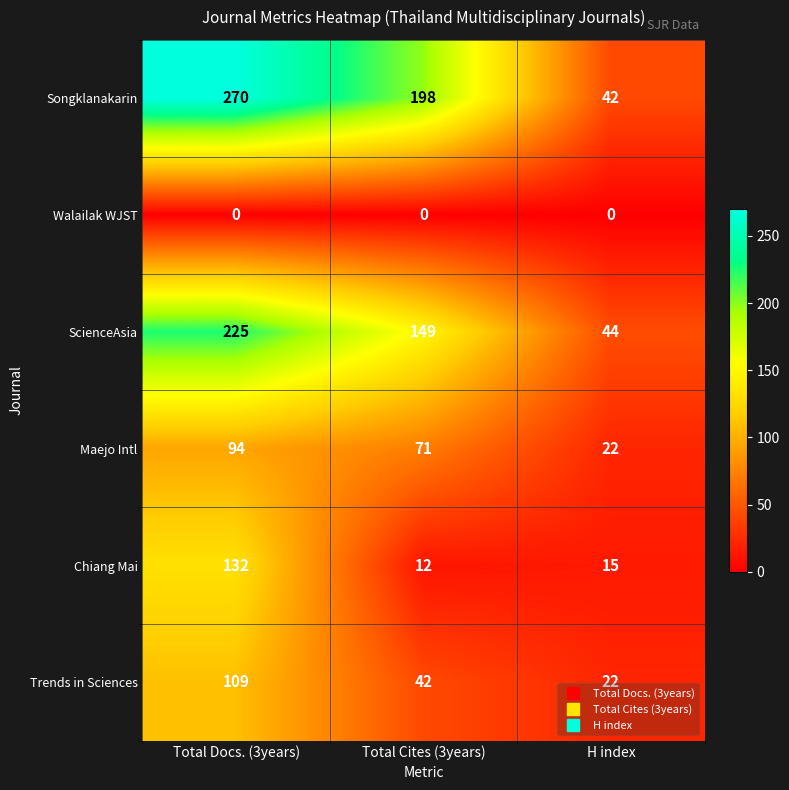

What is the difference between the second highest and minimum values in the Chiang Mai series?

3